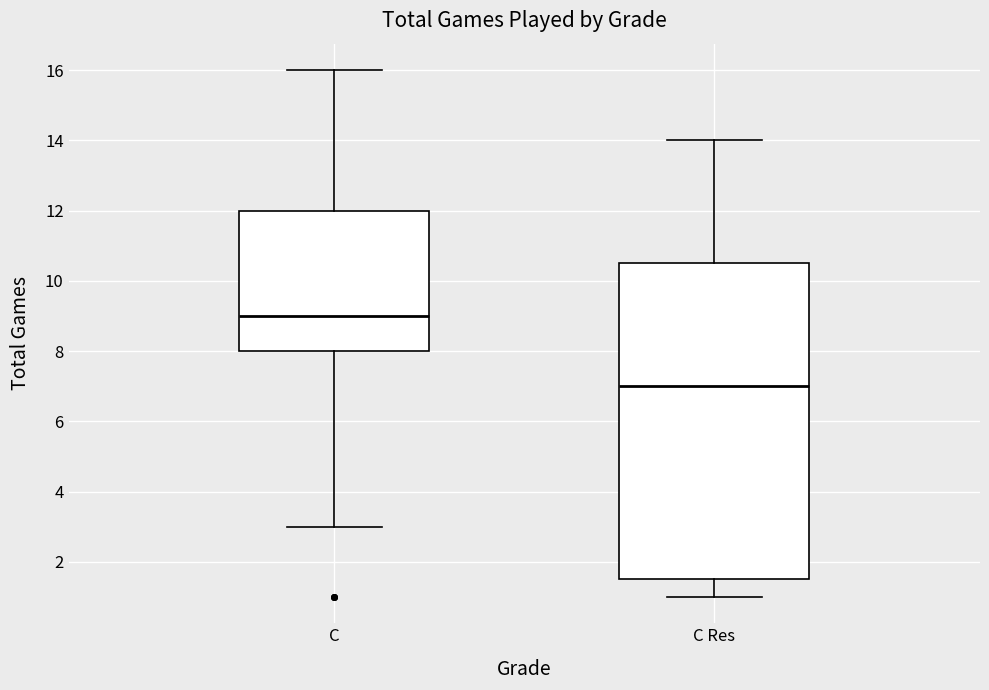

Which box is the tallest, from its lower edge to its upper edge?

C Res